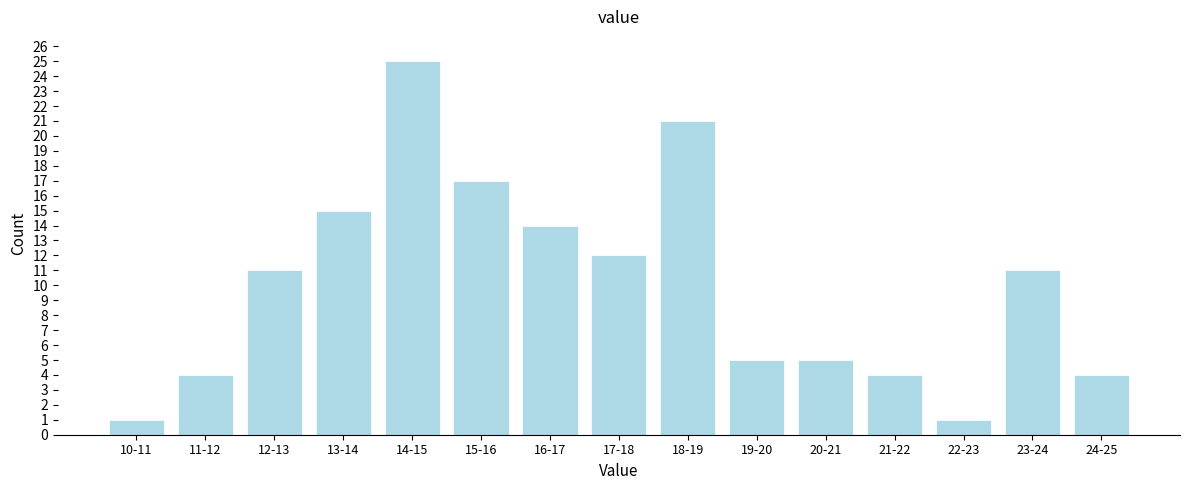

Reading right to left, transcribe all the data shown in this chart.

4	11	1	4	5	5	21	12	14	17	25	15	11	4	1